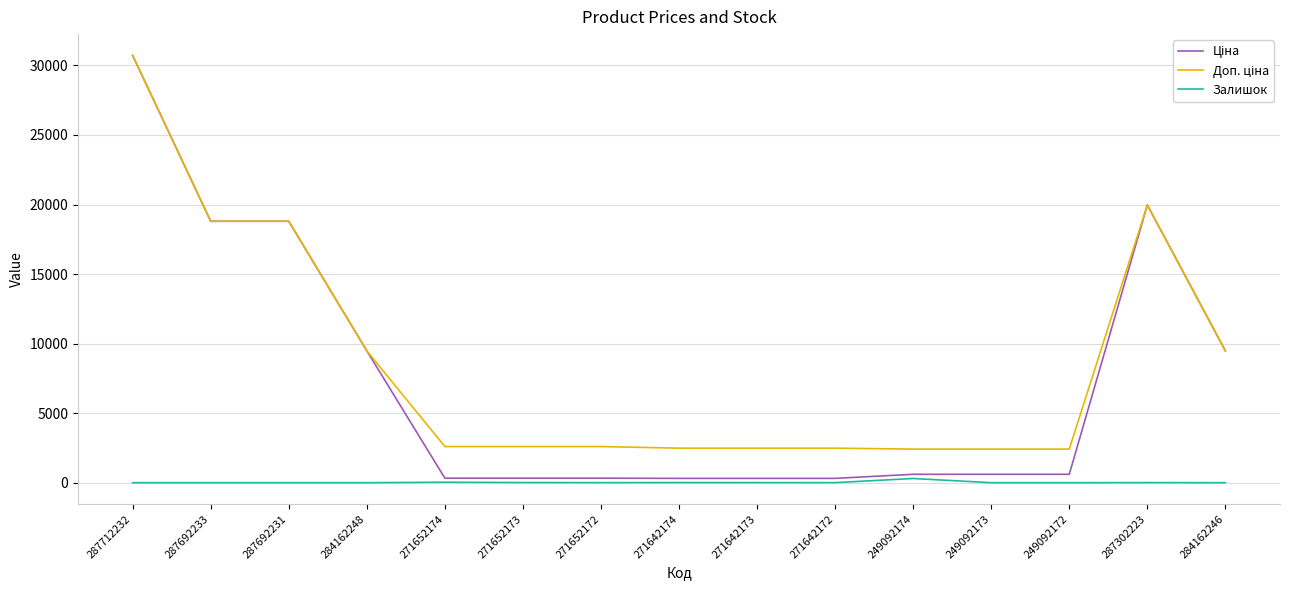

Which category has the highest value across all series?

287712232